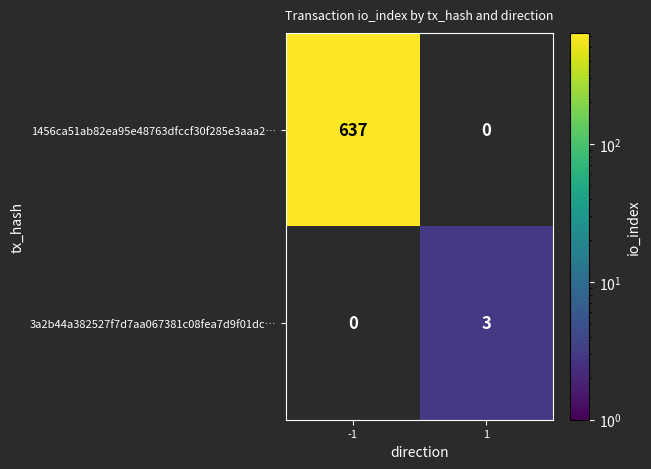

At how many categories does at least one series exceed 163?

1